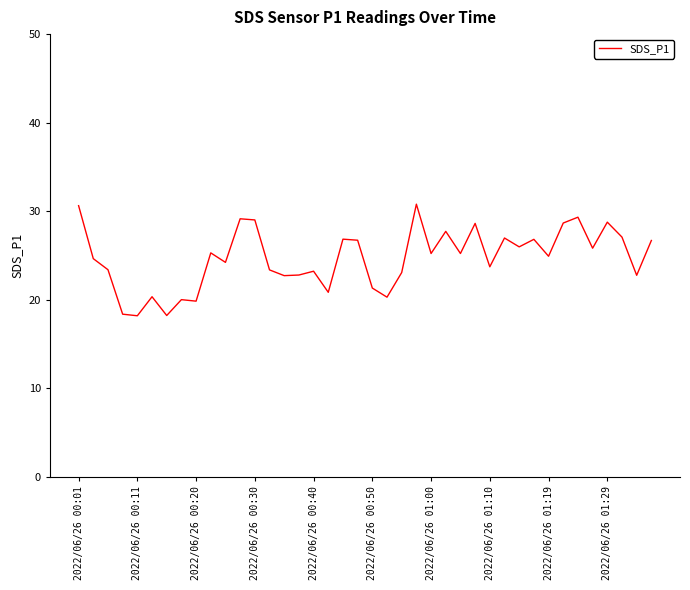

What is the smallest value displayed?

18.2